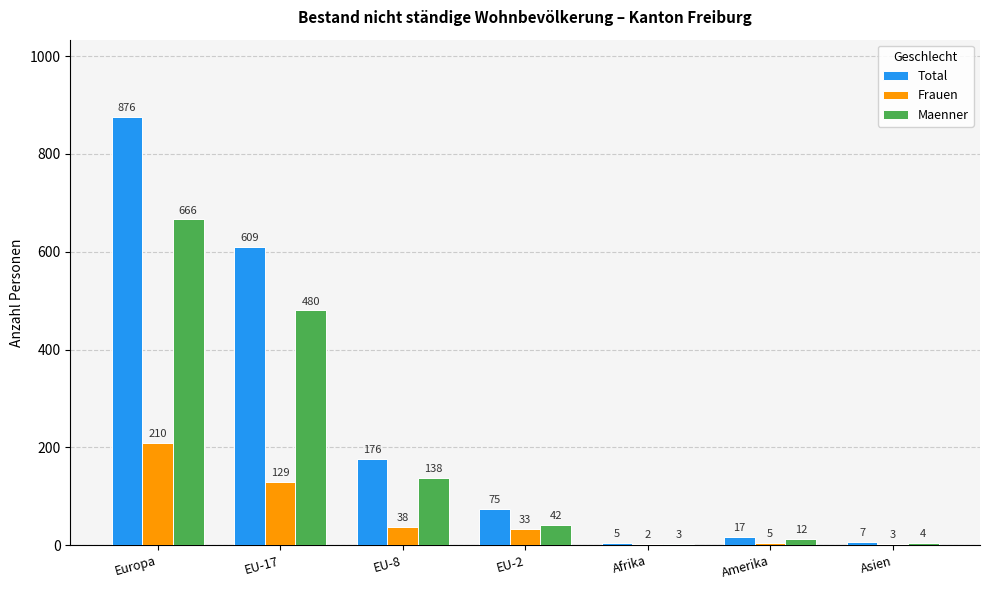

Is the value of Maenner at Amerika greater than the value of Total at Europa?

No